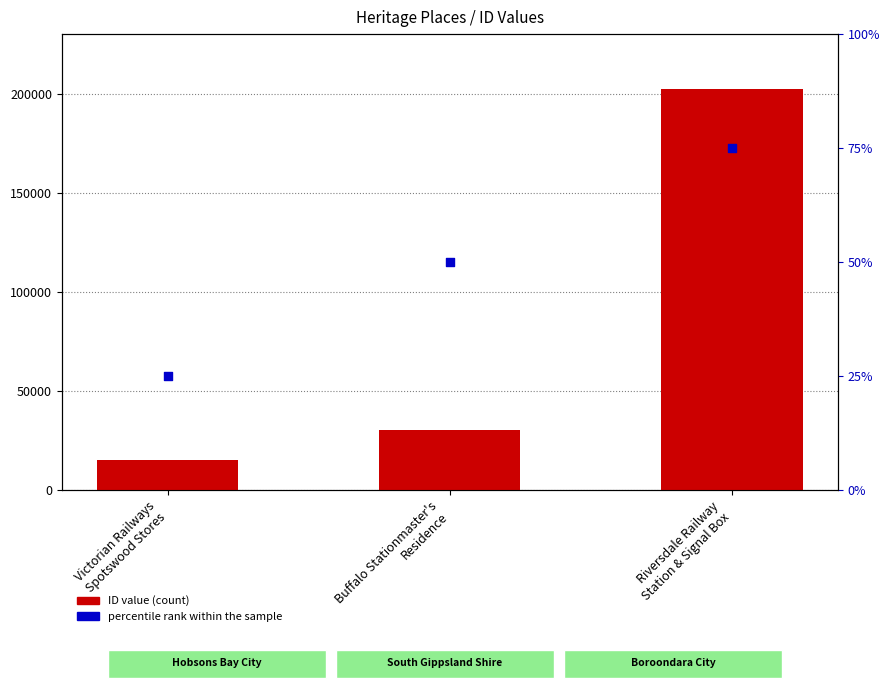

What is the total value across all series at Riversdale Railway
Station & Signal Box?

202197